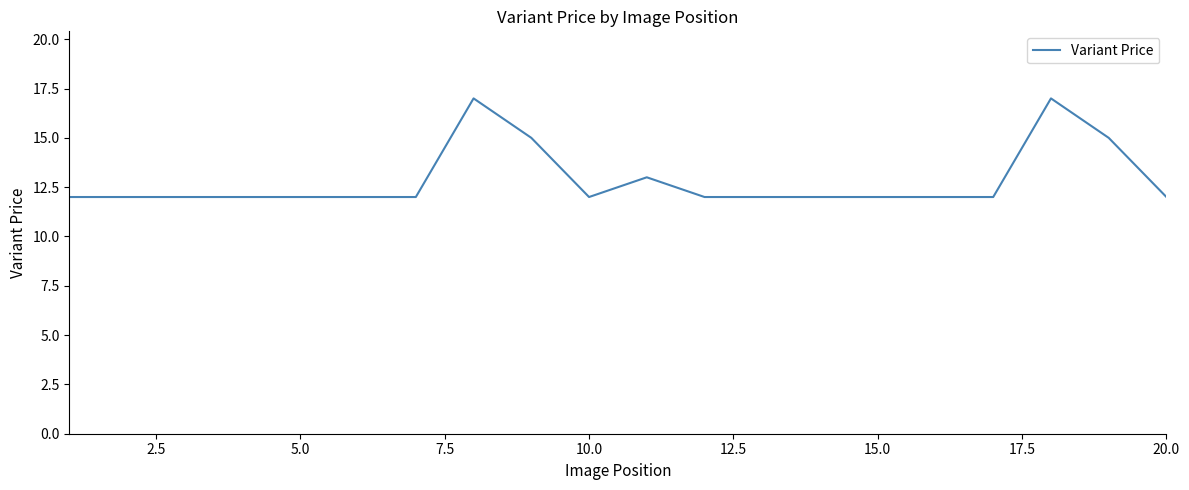

What is the difference between the maximum and minimum values?

5